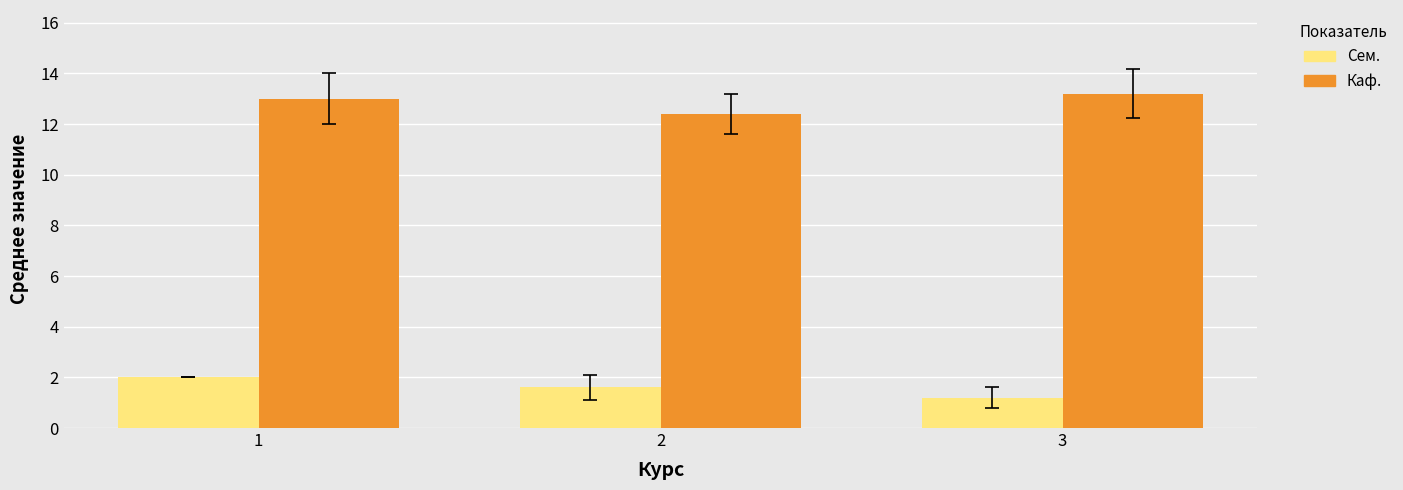

What is the value of the Сем. bar at the 3rd from the left?

1.2